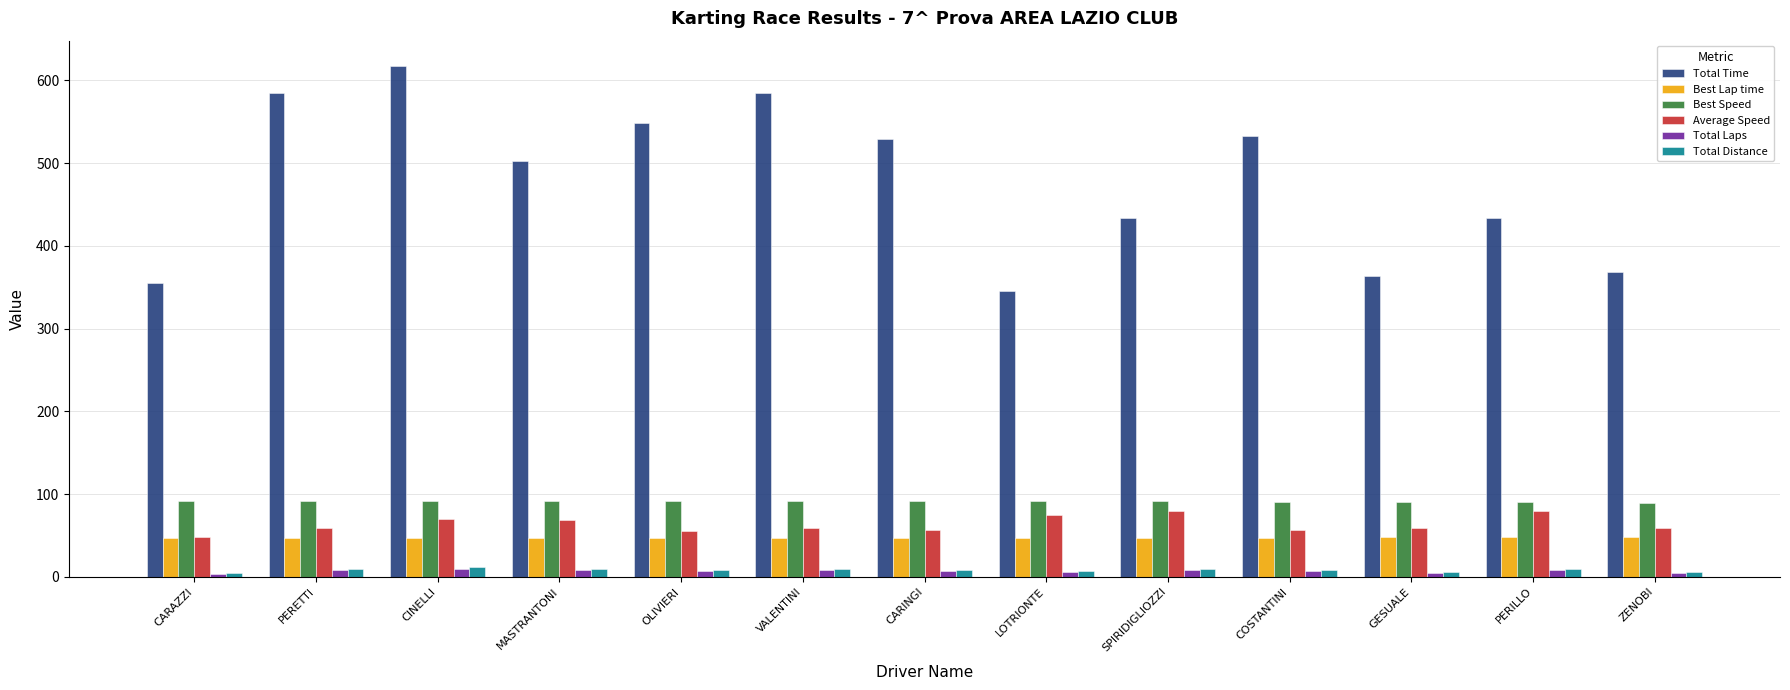

Which series has the largest total across all categories?

Total Time